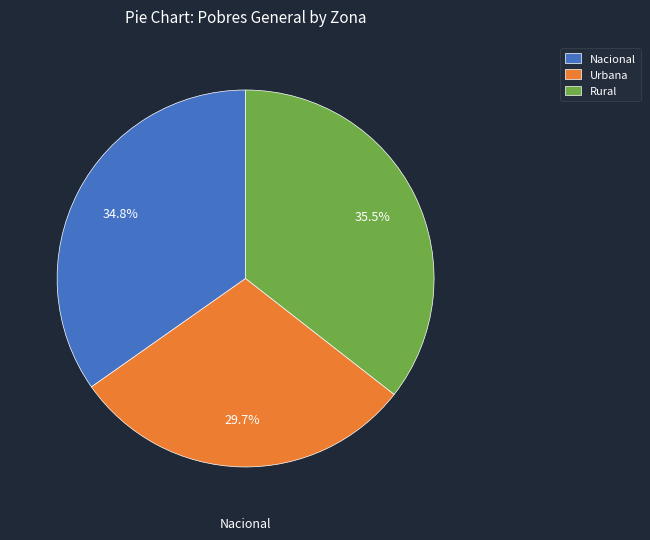

To the nearest percent, what percentage of the pie is Nacional?

35%